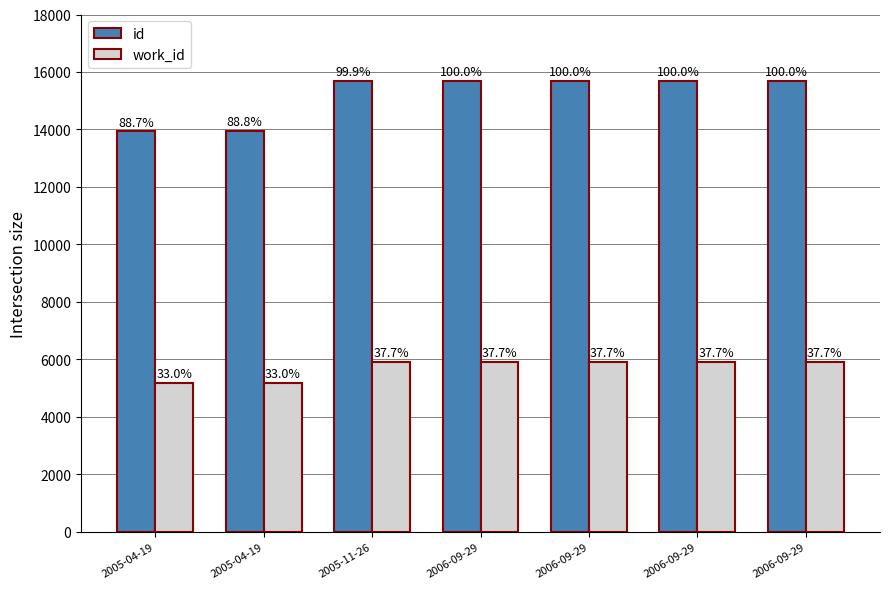

What is the label of the 3rd bar from the right?

2006-09-29